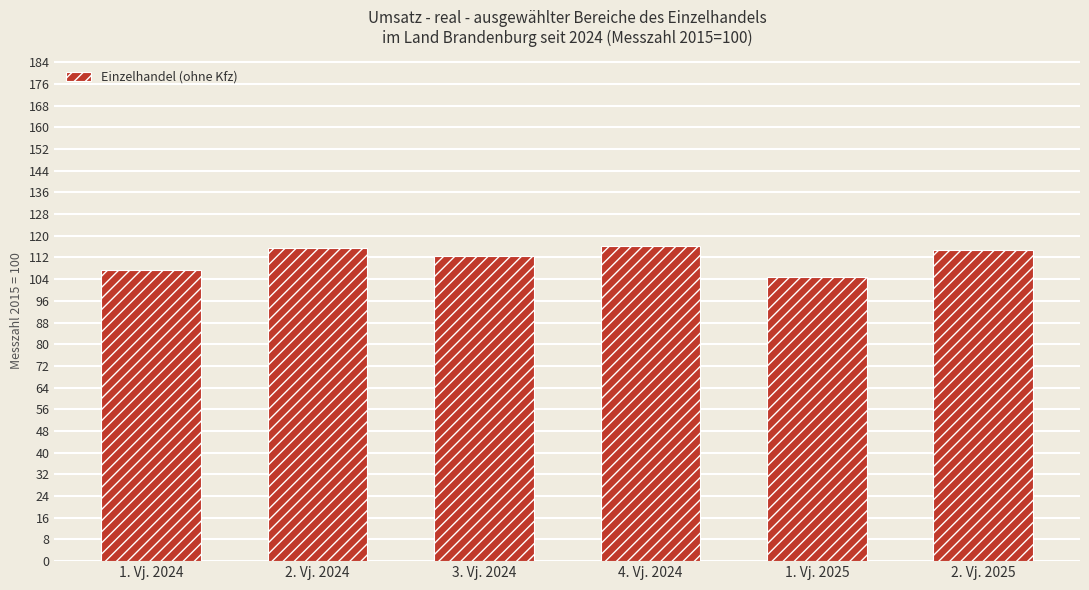

How many data points does each series have?

6